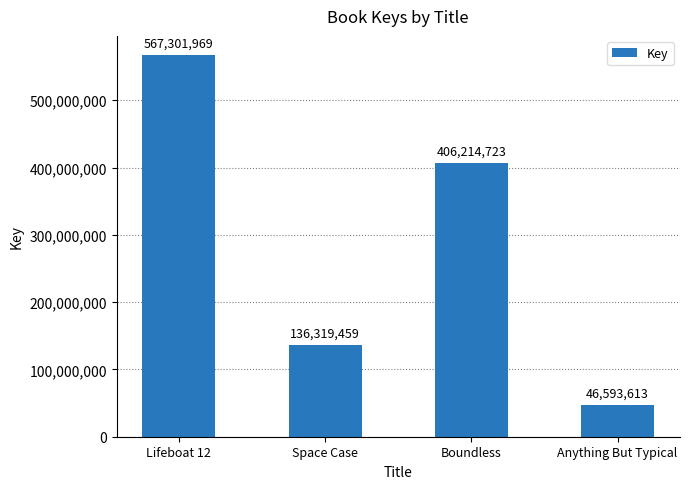

What is the difference between the maximum and minimum values?

520708356